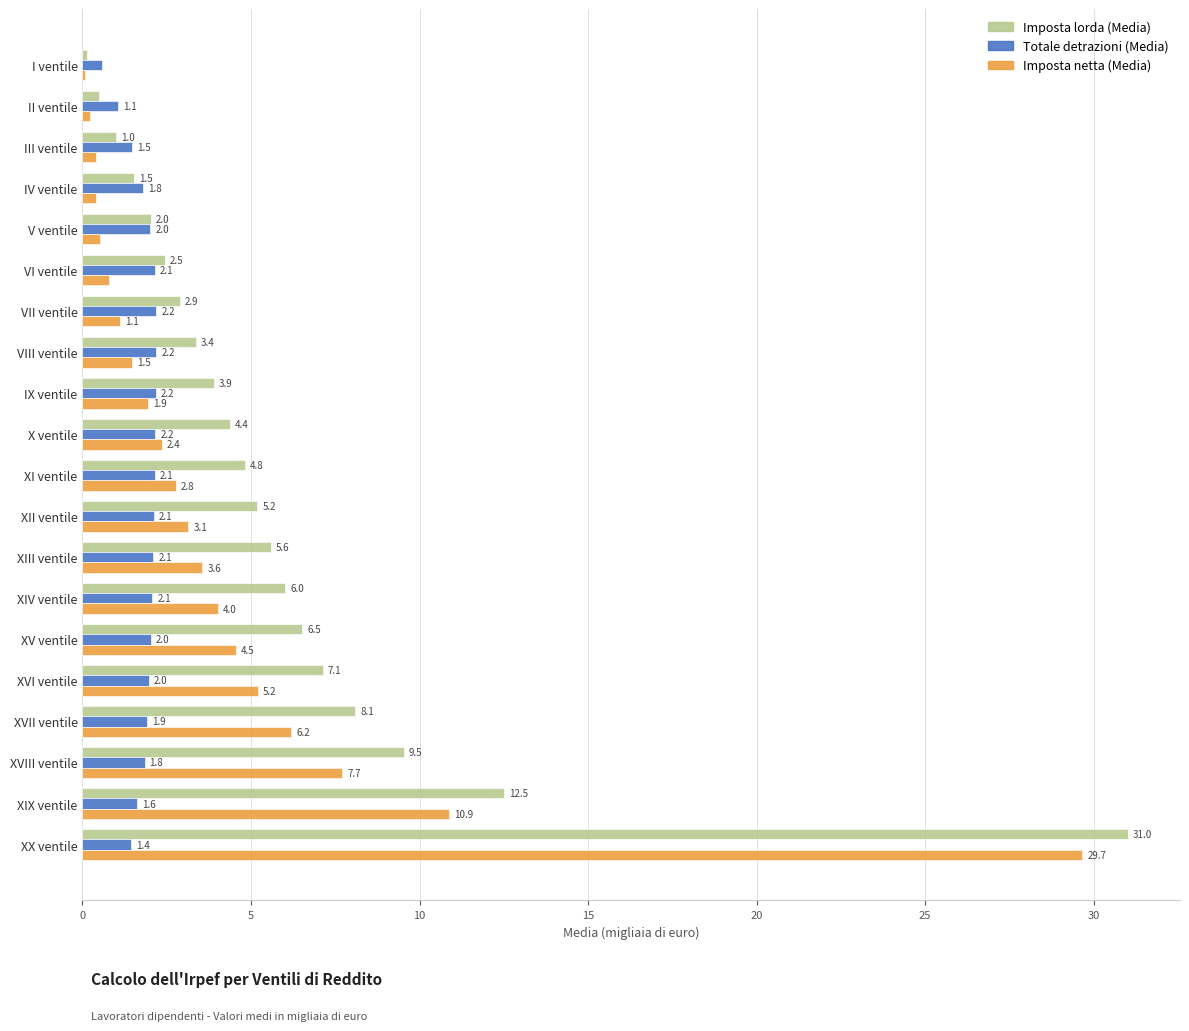

What is the greatest value displayed?

31.0